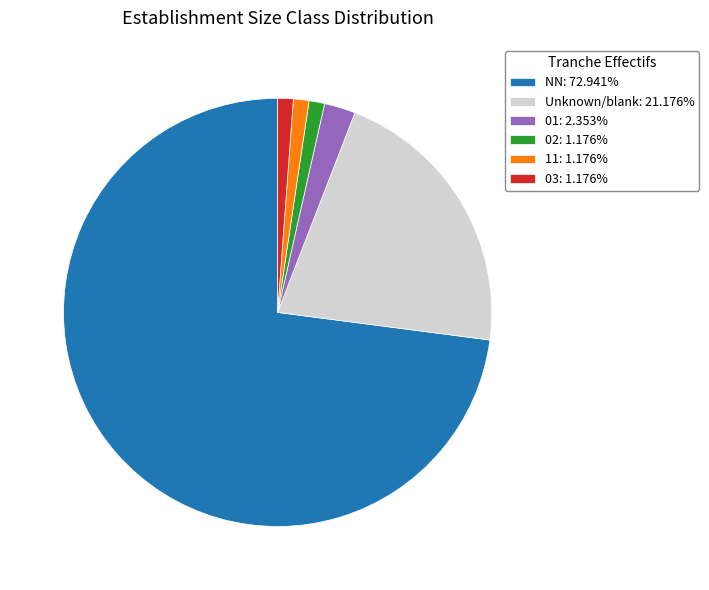

Do Unknown/blank: 21.176% and 02: 1.176% together represent more than half of the pie?

No